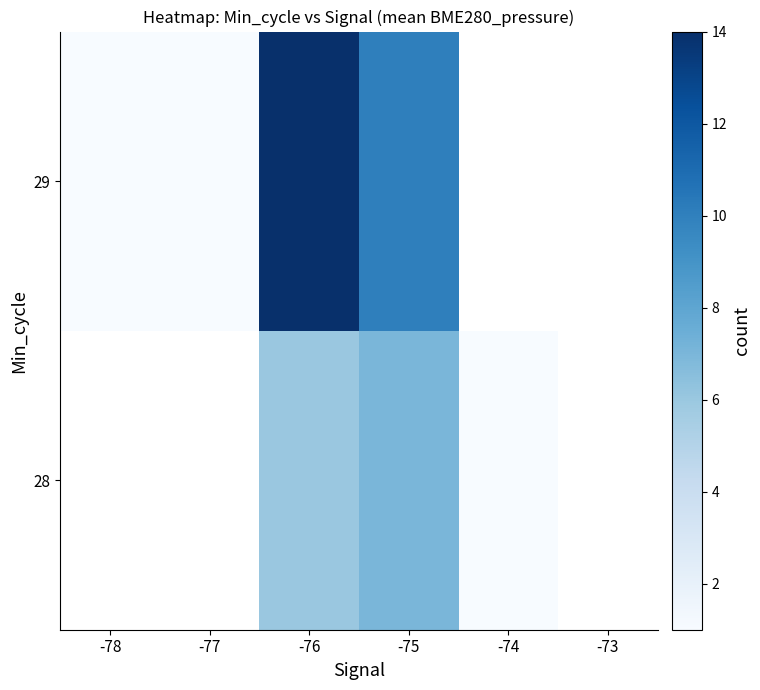

Which label corresponds to the smallest value in the chart?

-74